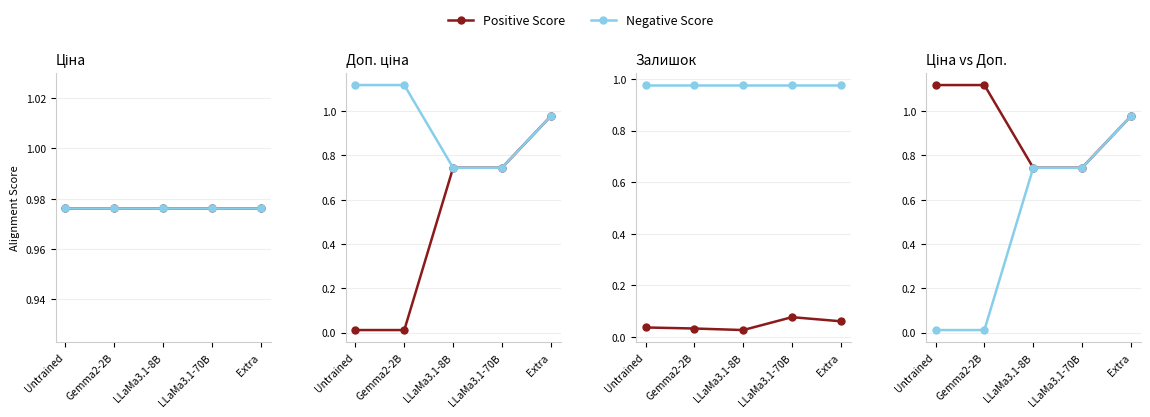

Rank the categories by Positive Score value from lowest to highest.

LLaMa3.1-8B, LLaMa3.1-70B, Extra, Untrained, Gemma2-2B